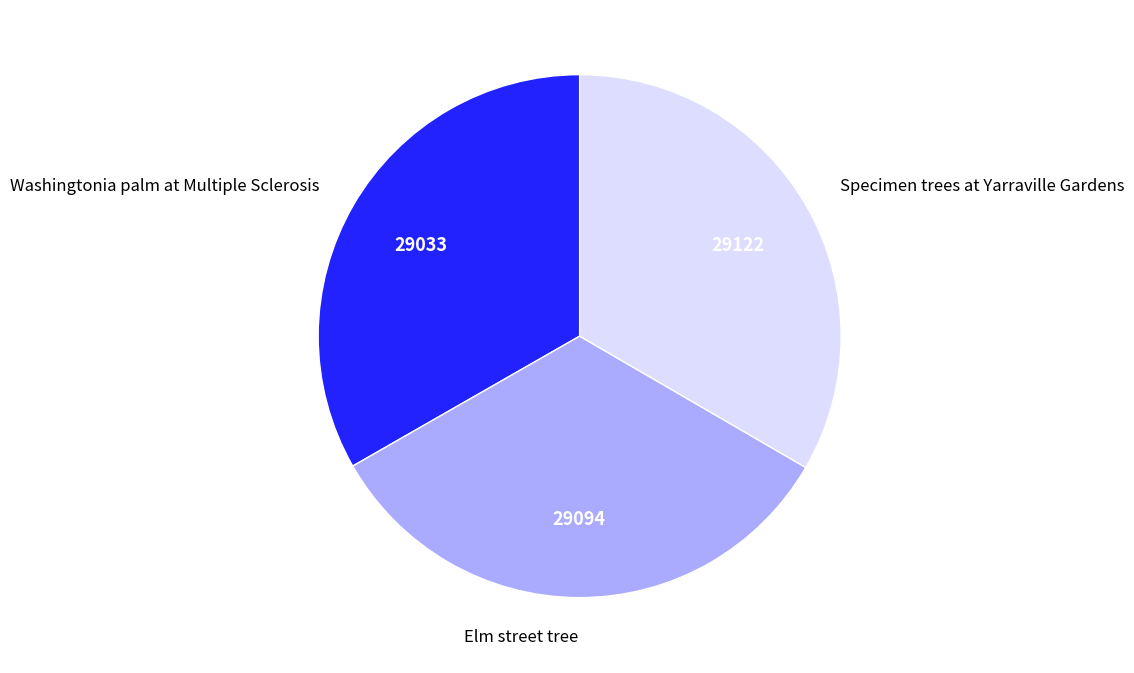

Is there any slice that represents more than half of the pie?

No